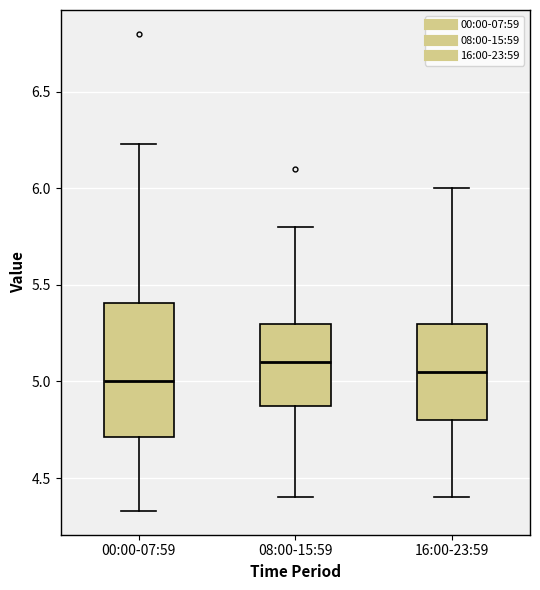

Where is the upper edge of the box for 08:00-15:59 on the y-axis? The values are not printed on the chart, so give them approximately, as read against the axis.

5.30